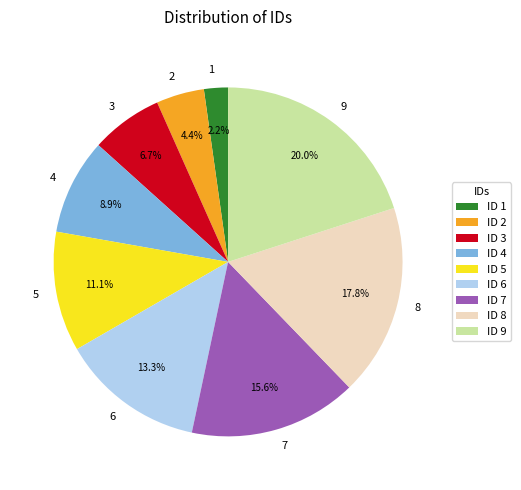

Is there a majority slice in this chart?

No